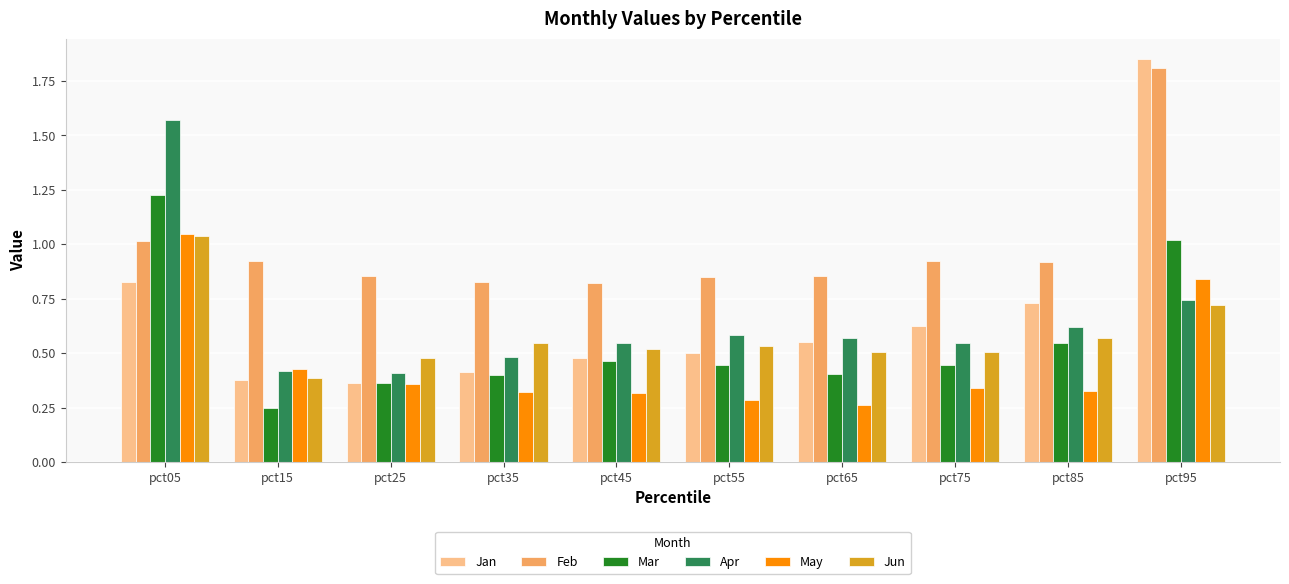

Does the chart contain stacked bars?

No